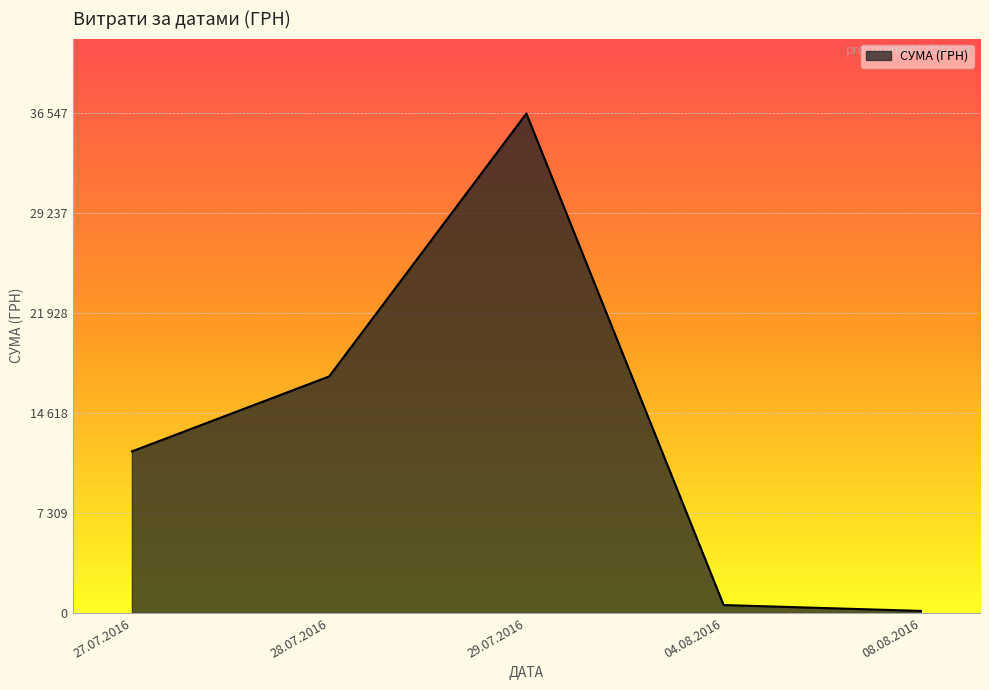

Is this an area chart (filled region under the line)?

Yes